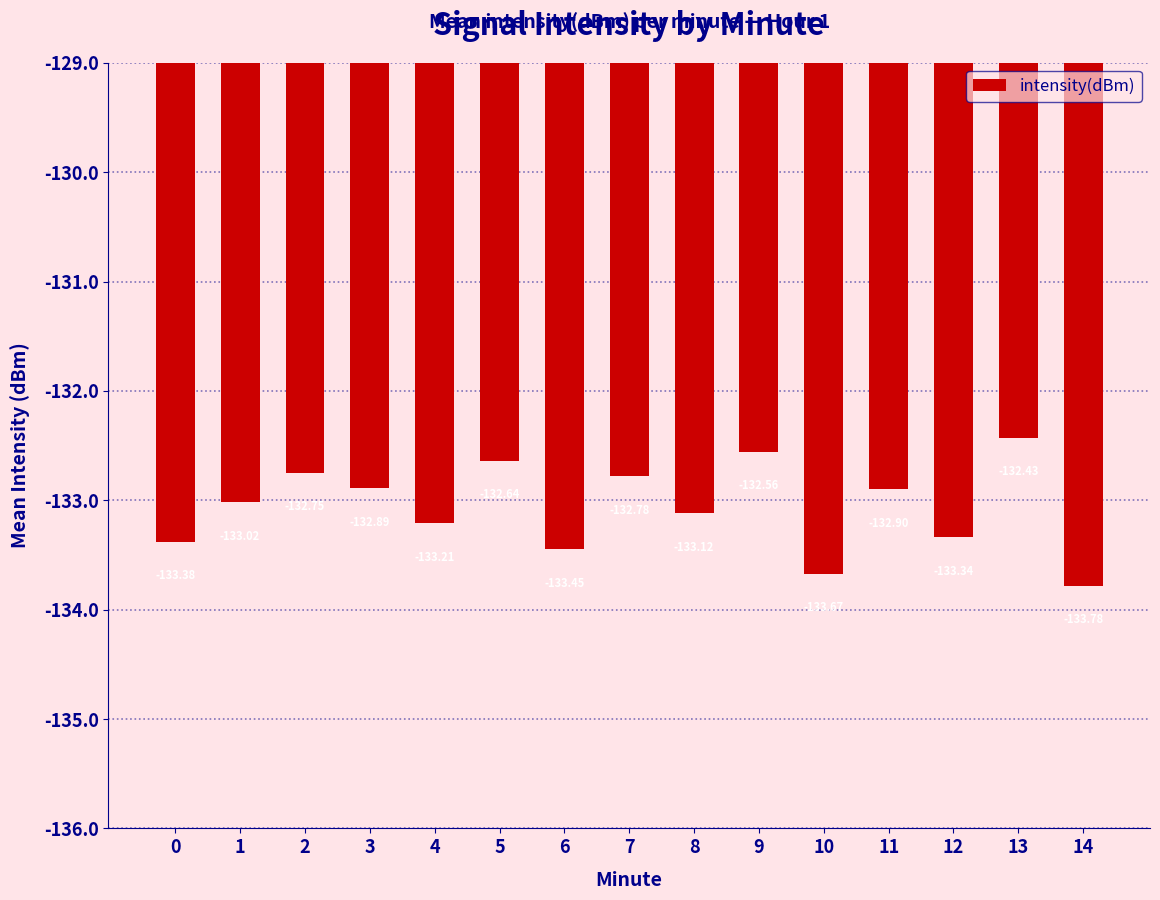

What is the greatest value displayed?

-132.4